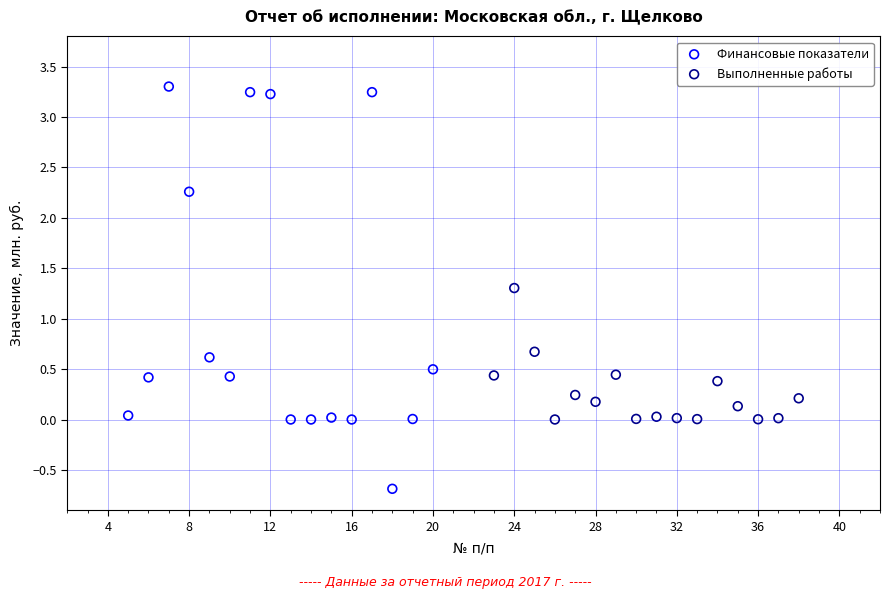

What are all the series names shown in the legend?

Финансовые показатели, Выполненные работы